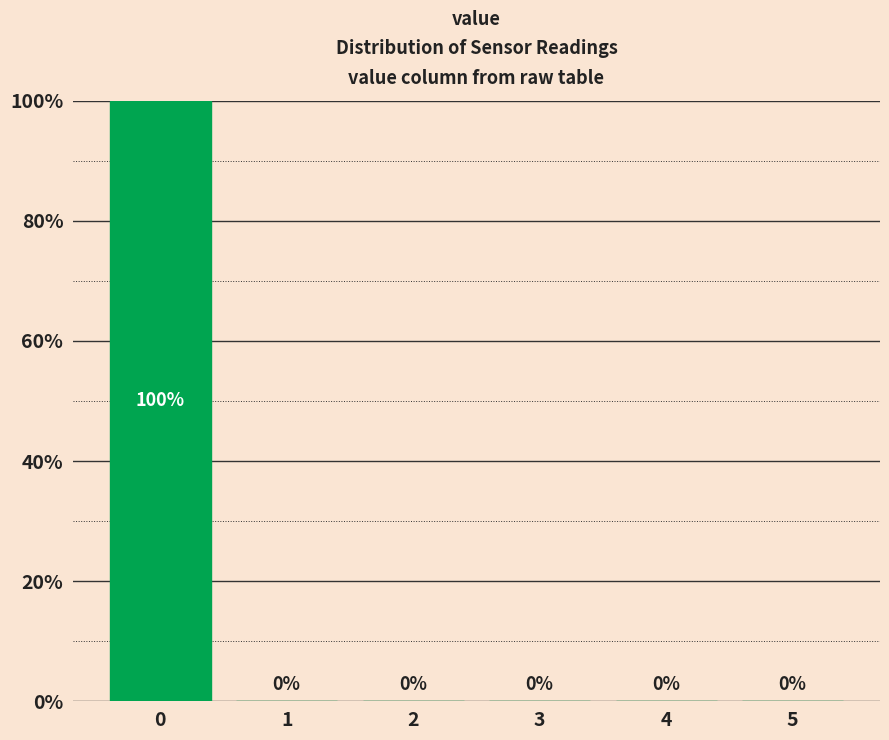

Reading left to right, extract all data points from this chart.

0=100	1=0	2=0	3=0	4=0	5=0